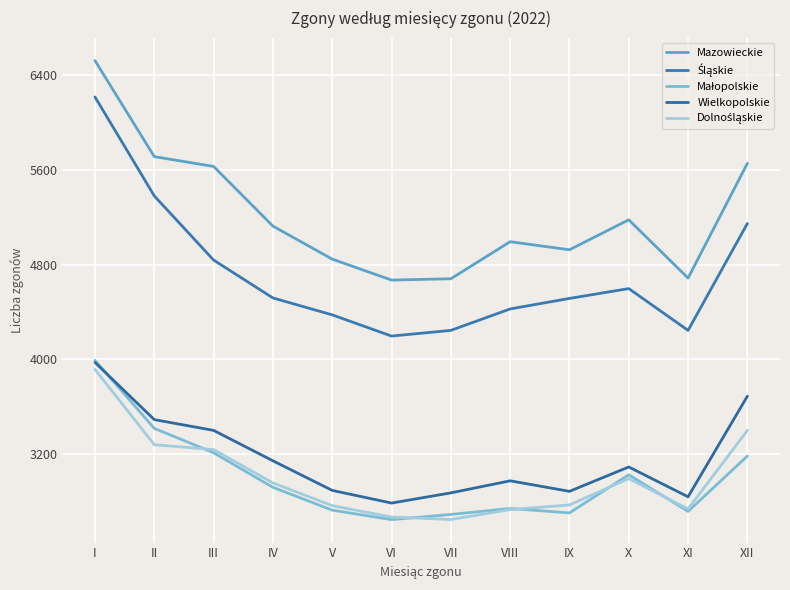

How many interior local peaks does the Wielkopolskie series have?

2